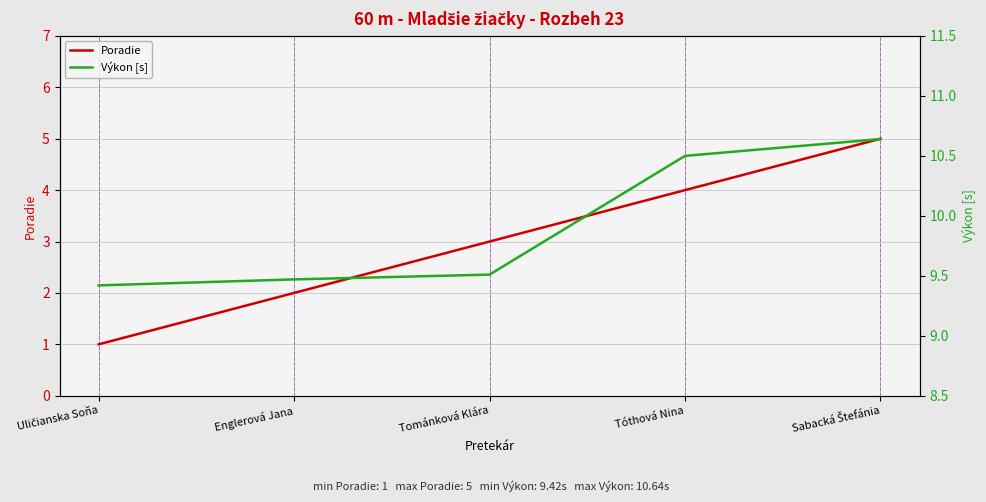

Read the Poradie value at Uličianska Soňa.

1.0